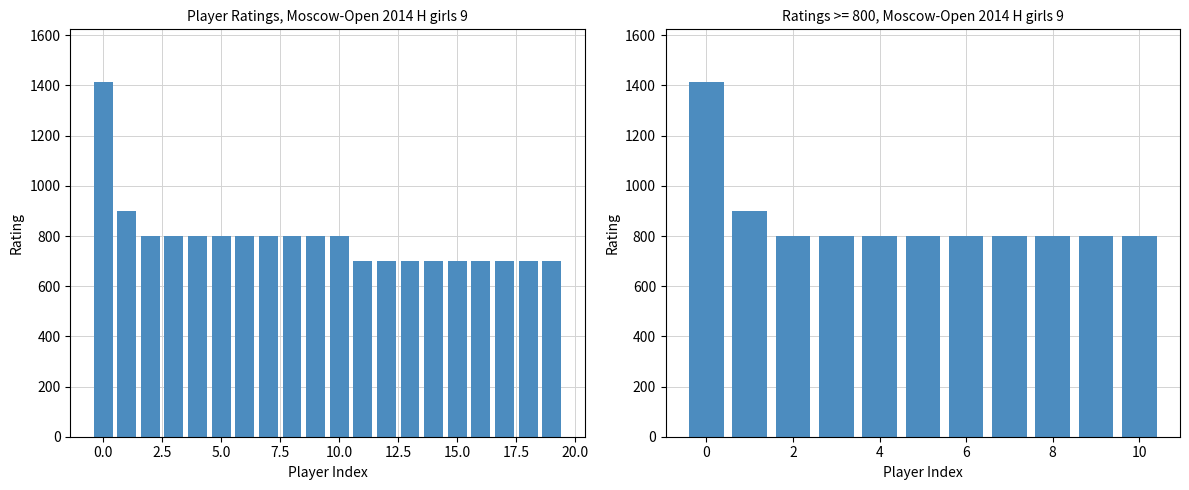

What is the difference between the second highest and second lowest values?

200